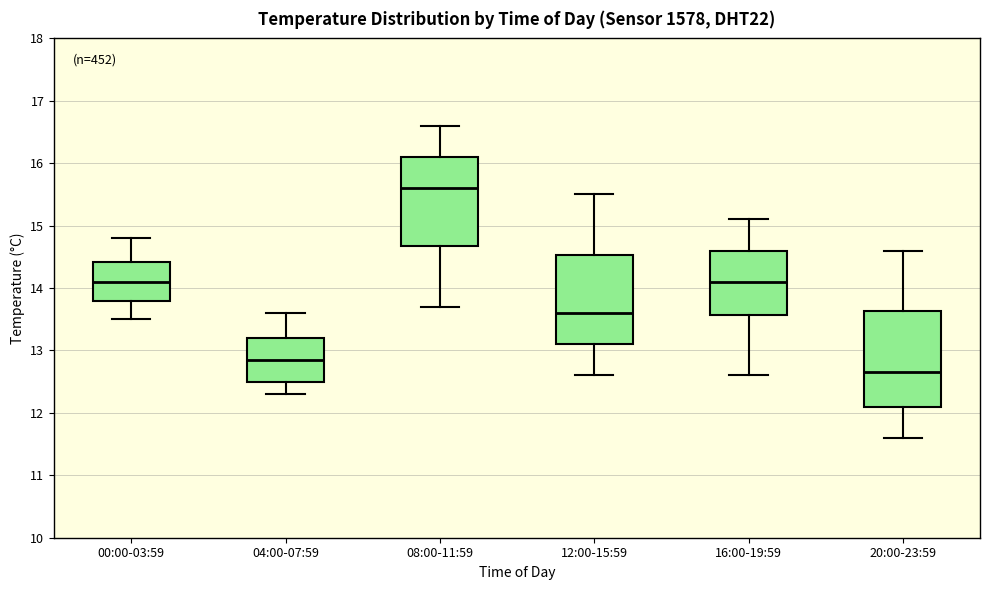

Reading left to right, read every box against the y-axis: the position of its median line, the range the box covers, and the ends of its whiskers. The values are not printed on the chart, so give them approximately, as read against the axis.

00:00-03:59: median 14.1, box 13.8 to 14.4, whiskers 13.5 to 14.8
04:00-07:59: median 12.9, box 12.5 to 13.2, whiskers 12.3 to 13.6
08:00-11:59: median 15.6, box 14.7 to 16.1, whiskers 13.7 to 16.6
12:00-15:59: median 13.6, box 13.1 to 14.5, whiskers 12.6 to 15.5
16:00-19:59: median 14.1, box 13.6 to 14.6, whiskers 12.6 to 15.1
20:00-23:59: median 12.7, box 12.1 to 13.6, whiskers 11.6 to 14.6